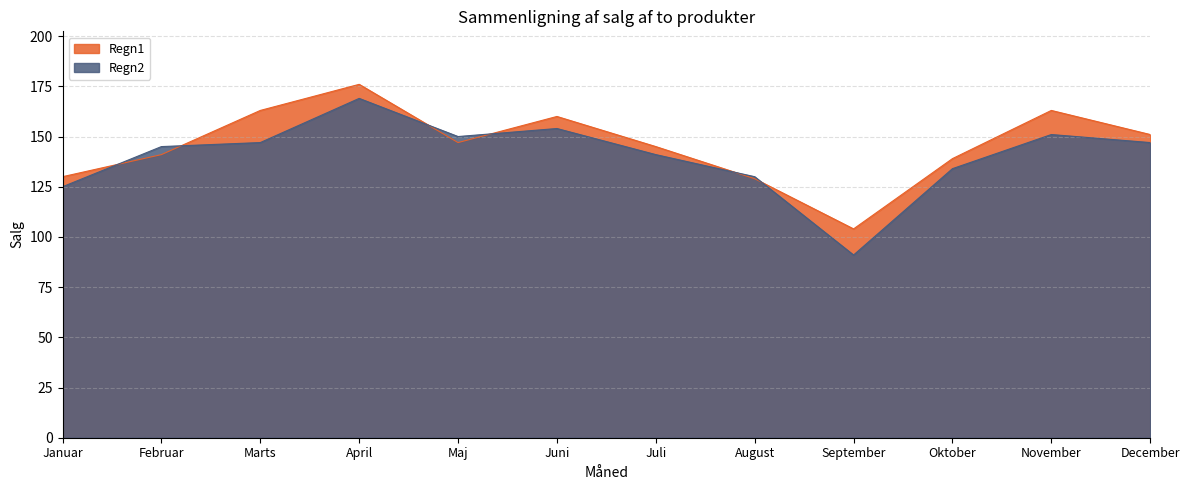

How many intersections are there between Regn1 and Regn2?

6